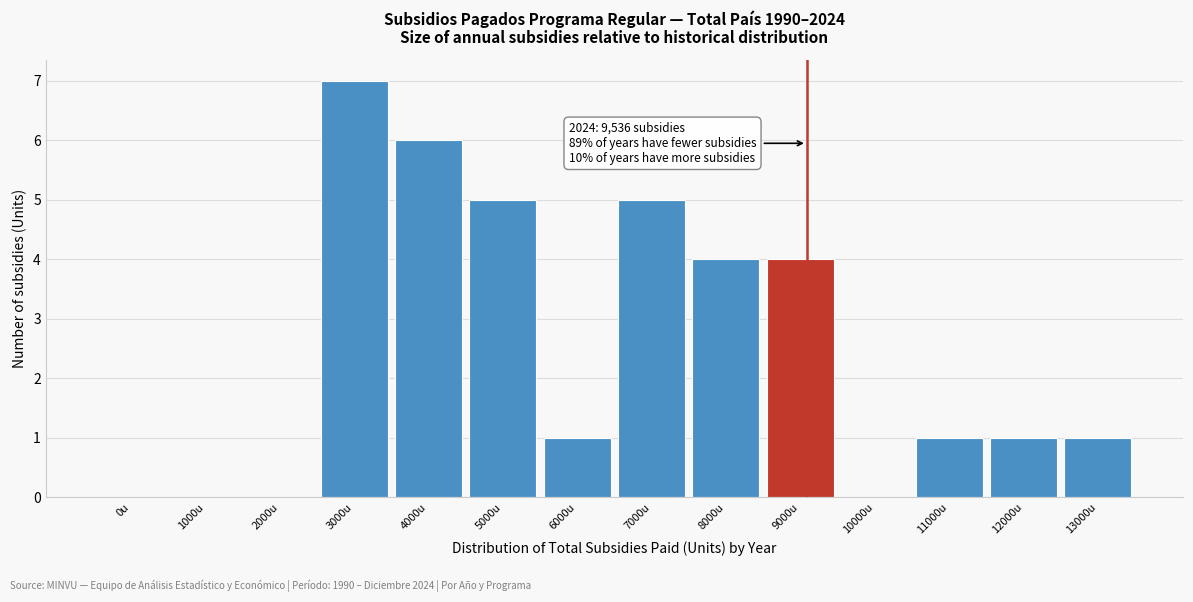

Reading right to left, list all the values displayed in this chart.

13000u=1	12000u=1	11000u=1	10000u=0	9000u=4	8000u=4	7000u=5	6000u=1	5000u=5	4000u=6	3000u=7	2000u=0	1000u=0	0u=0